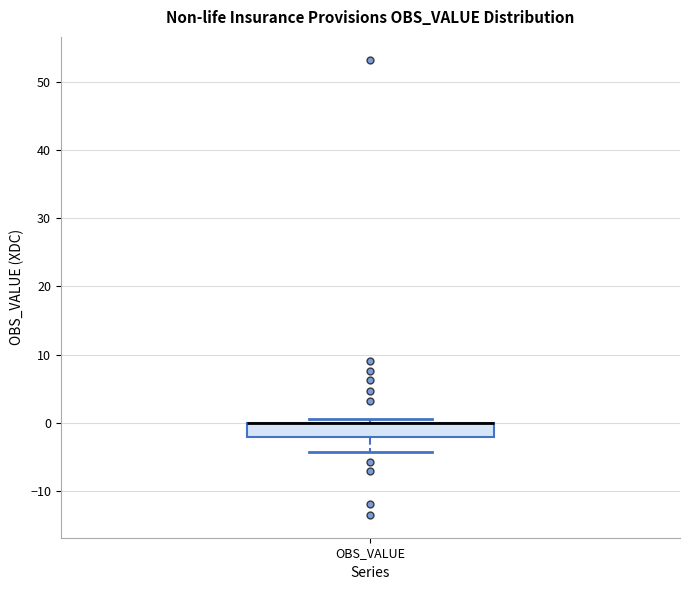

Where does the lower whisker of the box for OBS_VALUE end on the y-axis? The values are not printed on the chart, so give them approximately, as read against the axis.

-4